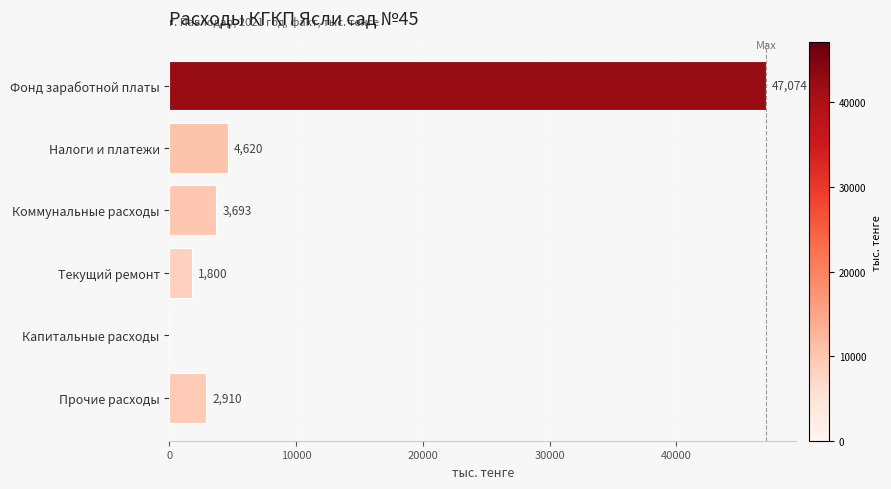

Reading top to bottom, transcribe all the data shown in this chart.

Фонд заработной платы=47074	Налоги и платежи=4620	Коммунальные расходы=3693	Текущий ремонт=1800	Капитальные расходы=0	Прочие расходы=2910